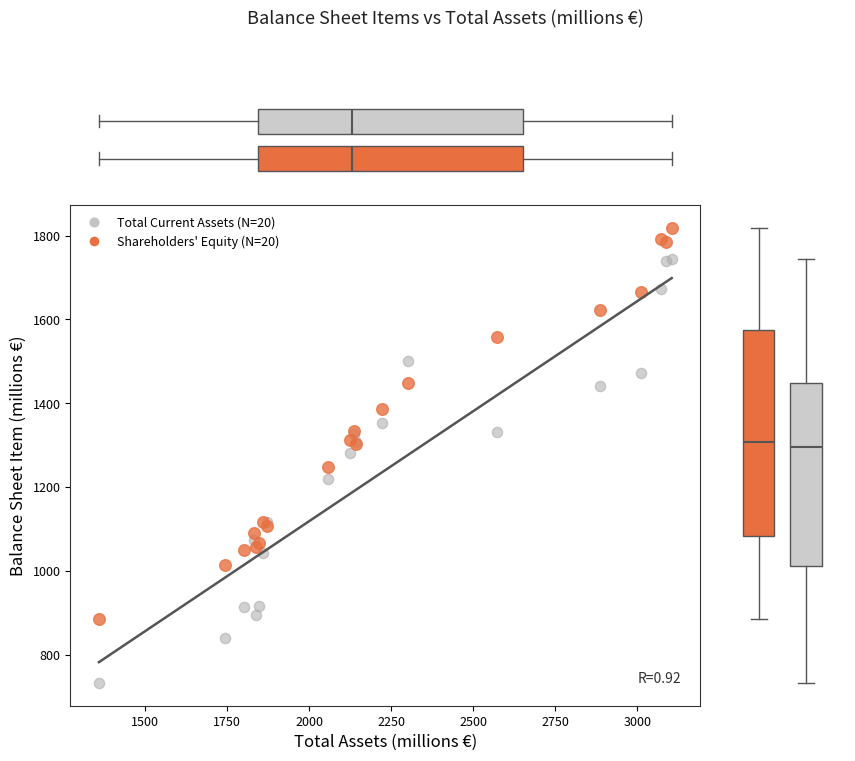

Which series contains the lowest Y value?

Total Current Assets (N=20)